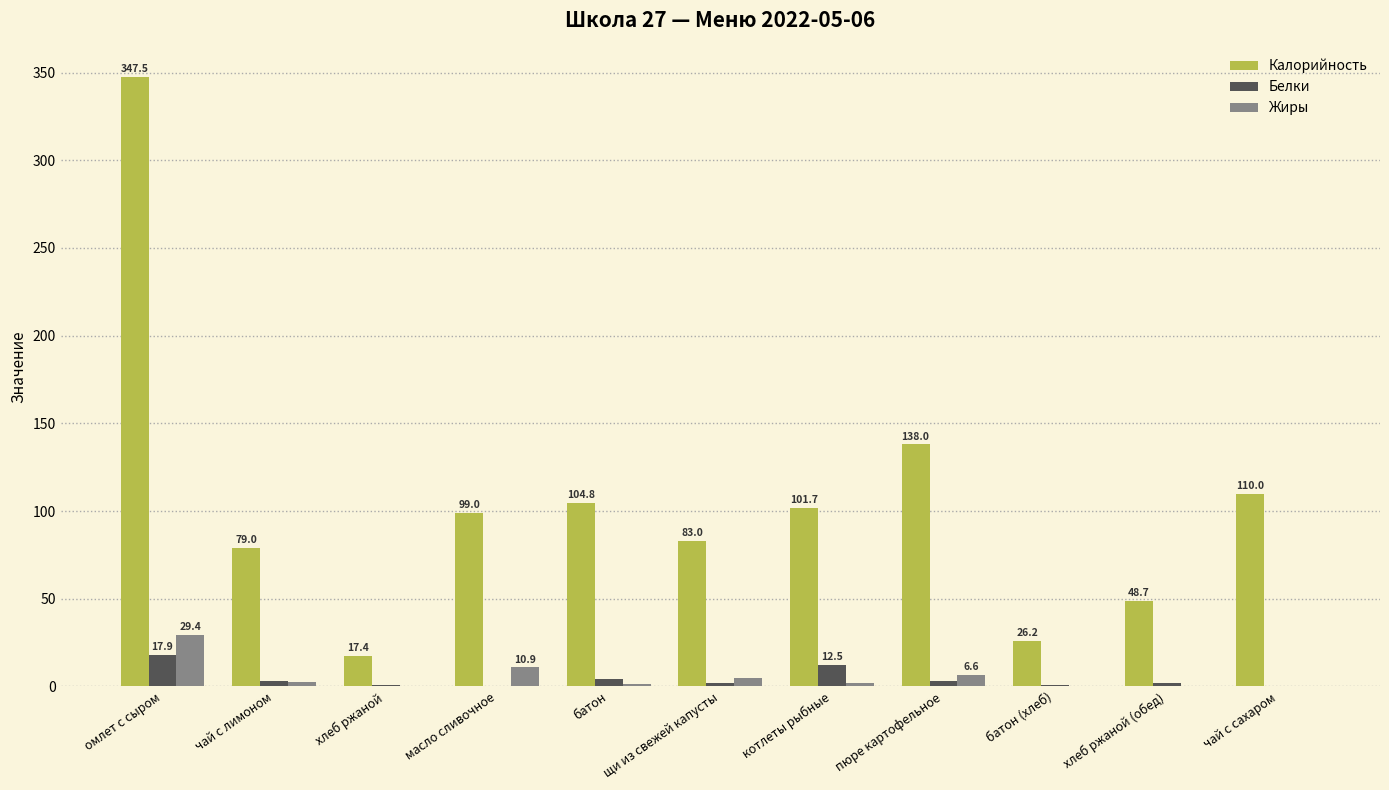

Which series has the largest total across all categories?

Калорийность